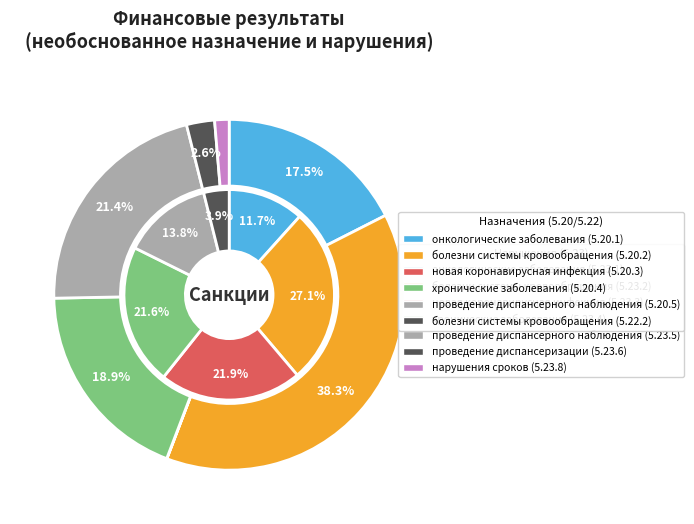

What is the total percentage of новая коронавирусная инфекция (5.20.3) and проведение диспансерного наблюдения (5.20.5)?

35.7%